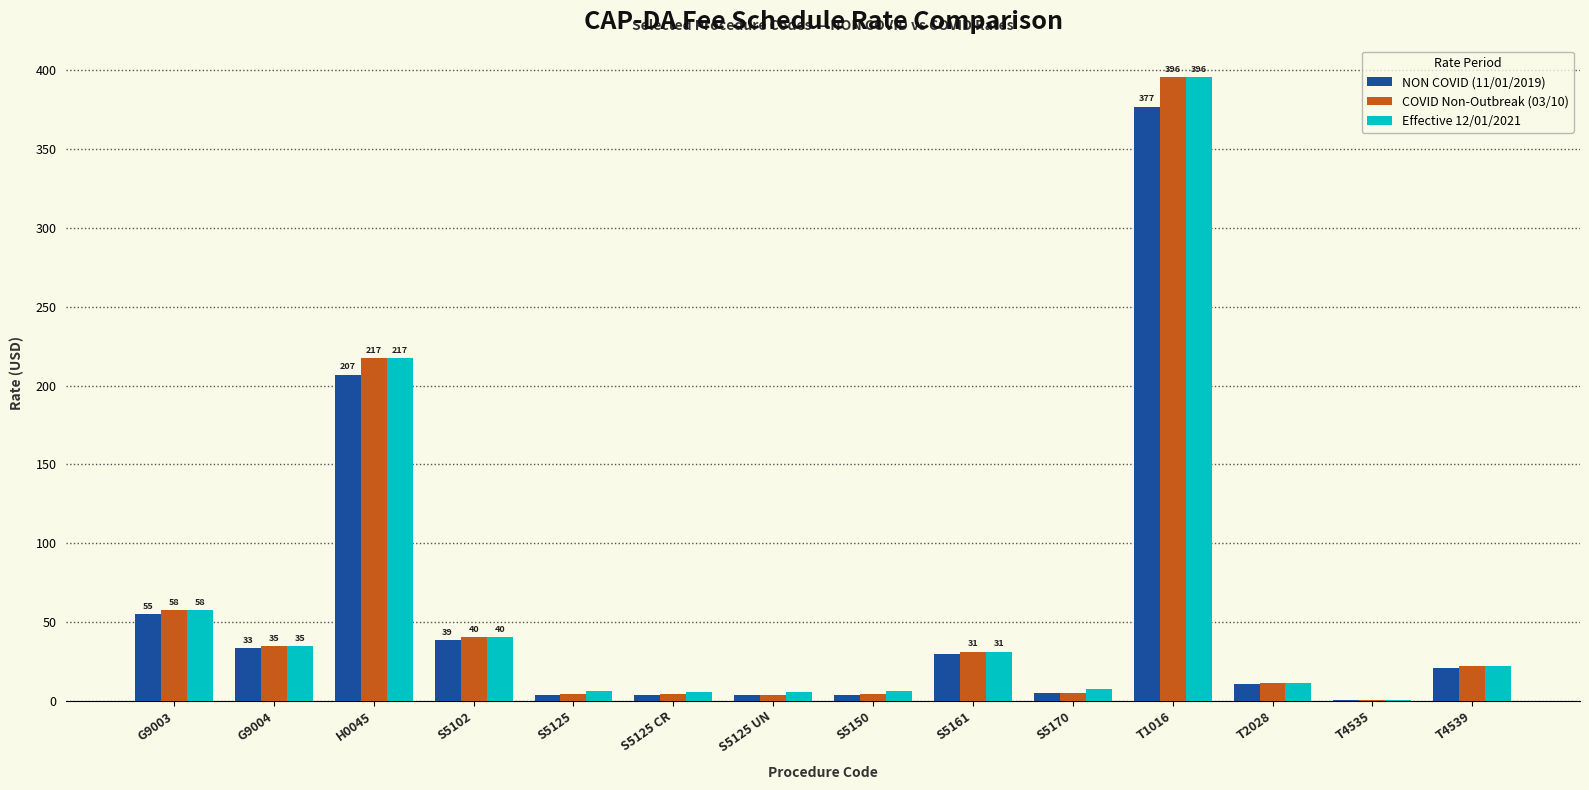

Is it true that COVID Non-Outbreak (03/10) equals 11.4 at T2028?

True